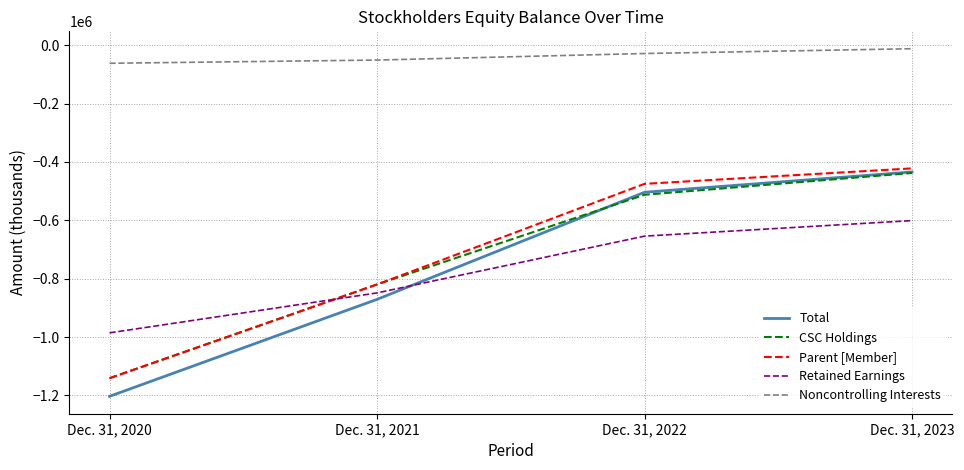

Rank the categories by Noncontrolling Interests value from highest to lowest.

Dec. 31, 2023, Dec. 31, 2022, Dec. 31, 2021, Dec. 31, 2020